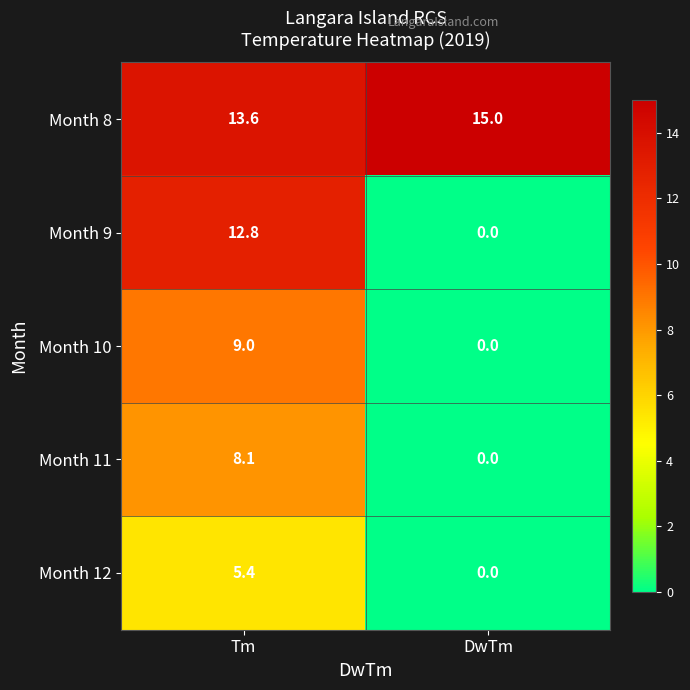

What is the greatest value displayed?

15.0